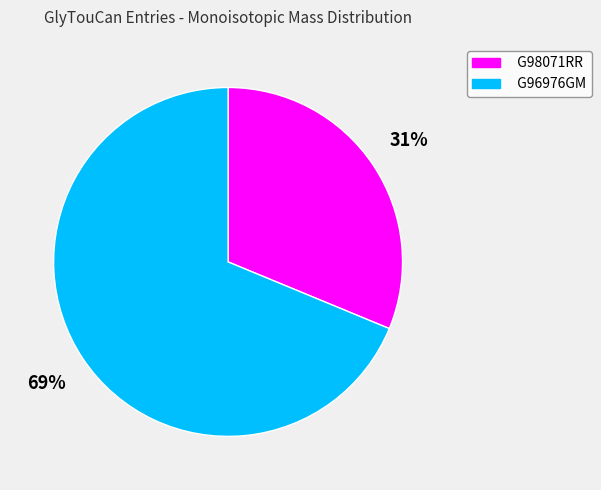

Is it true that G98071RR is 31% of the pie?

True